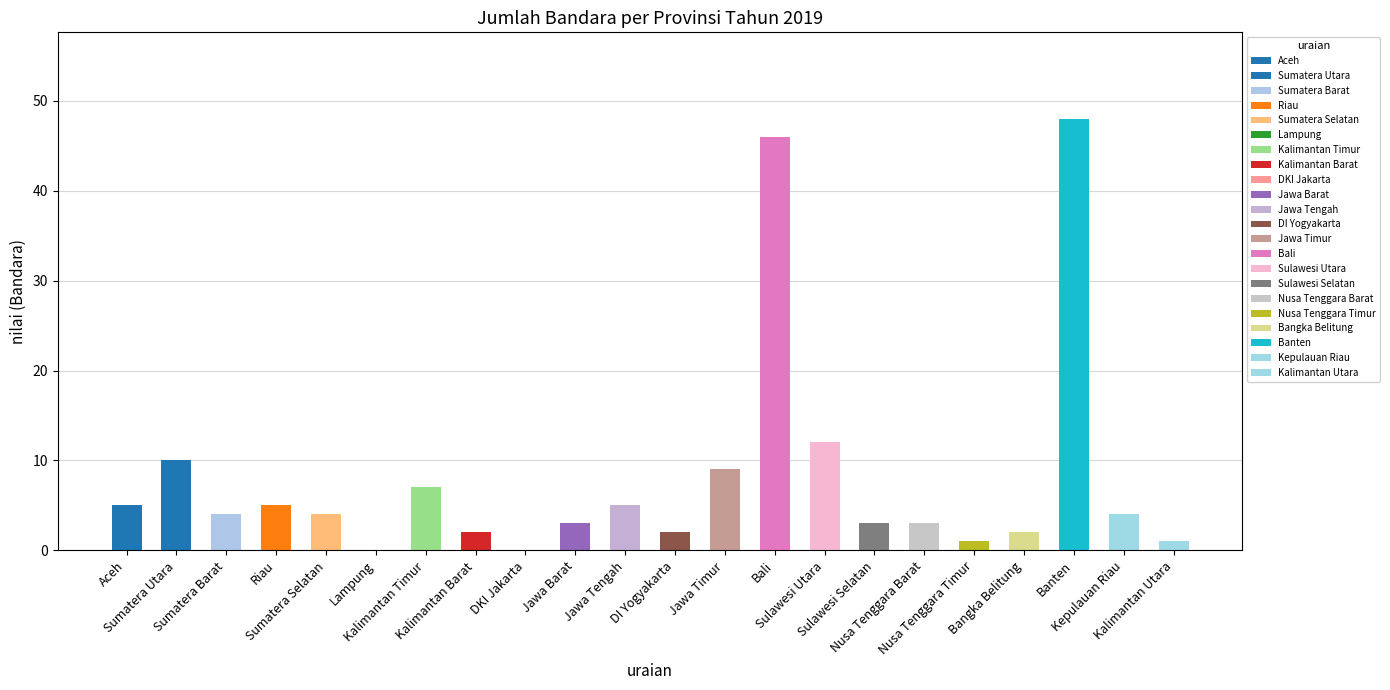

What is the change in value from Jawa Timur to Nusa Tenggara Barat?

-6